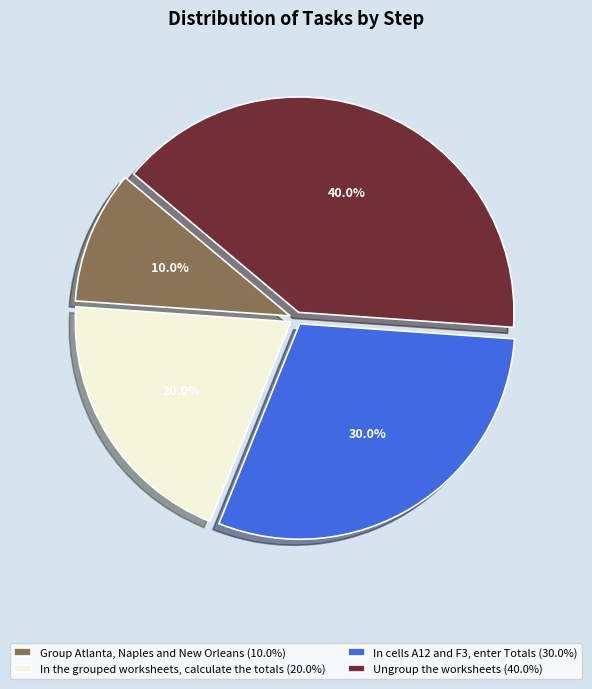

To the nearest percent, what percentage of the pie is In cells A12 and F3, enter Totals?

30%